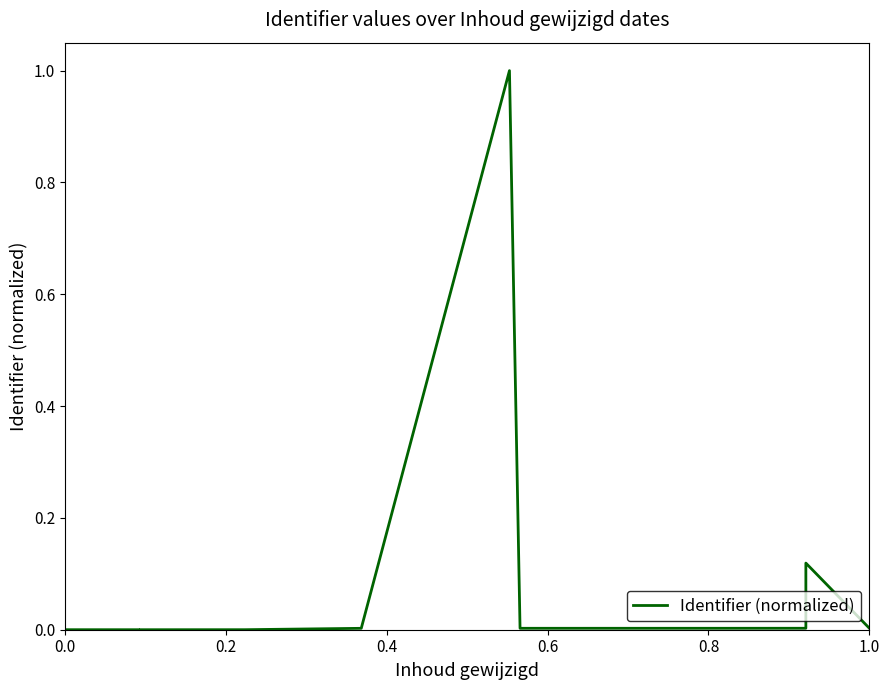

How many interior local peaks (higher than both neighbors) does the data have?

2